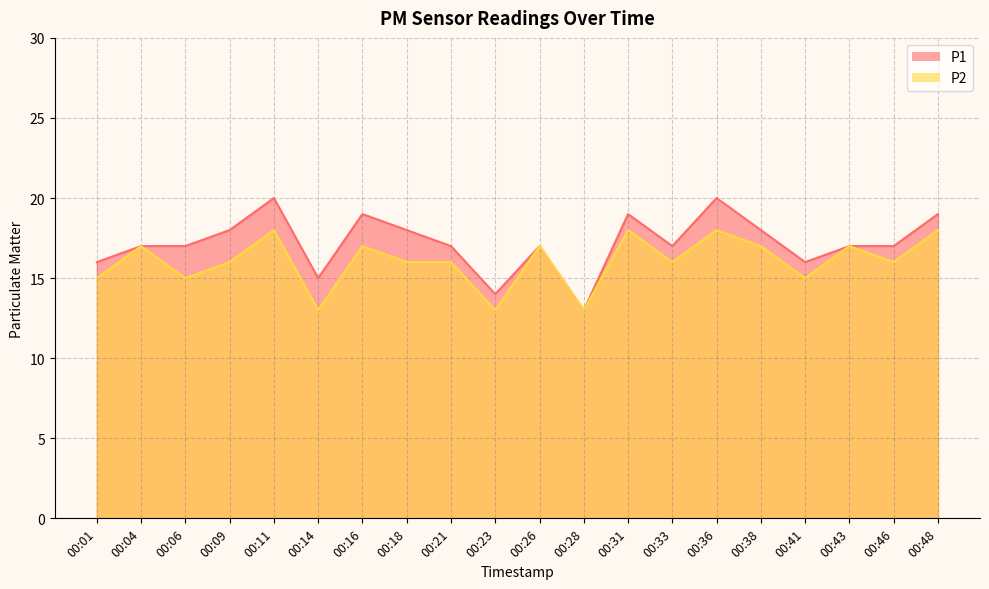

Reading left to right, what are all the values shown in this chart?

P1: 00:01=16	00:04=17	00:06=17	00:09=18	00:11=20	00:14=15	00:16=19	00:18=18	00:21=17	00:23=14	00:26=17	00:28=13	00:31=19	00:33=17	00:36=20	00:38=18	00:41=16	00:43=17	00:46=17	00:48=19
P2: 00:01=15	00:04=17	00:06=15	00:09=16	00:11=18	00:14=13	00:16=17	00:18=16	00:21=16	00:23=13	00:26=17	00:28=13	00:31=18	00:33=16	00:36=18	00:38=17	00:41=15	00:43=17	00:46=16	00:48=18